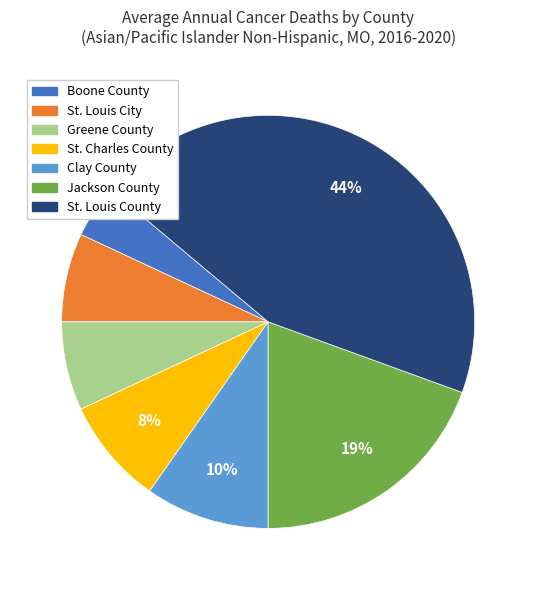

Count the number of slices in the pie.

7